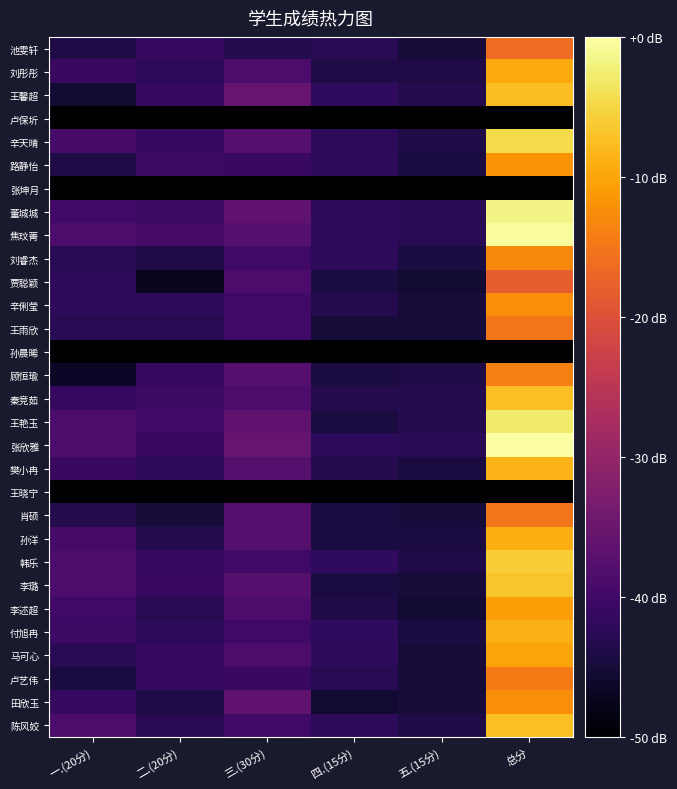

At which category is the sum across all series the highest?

总分